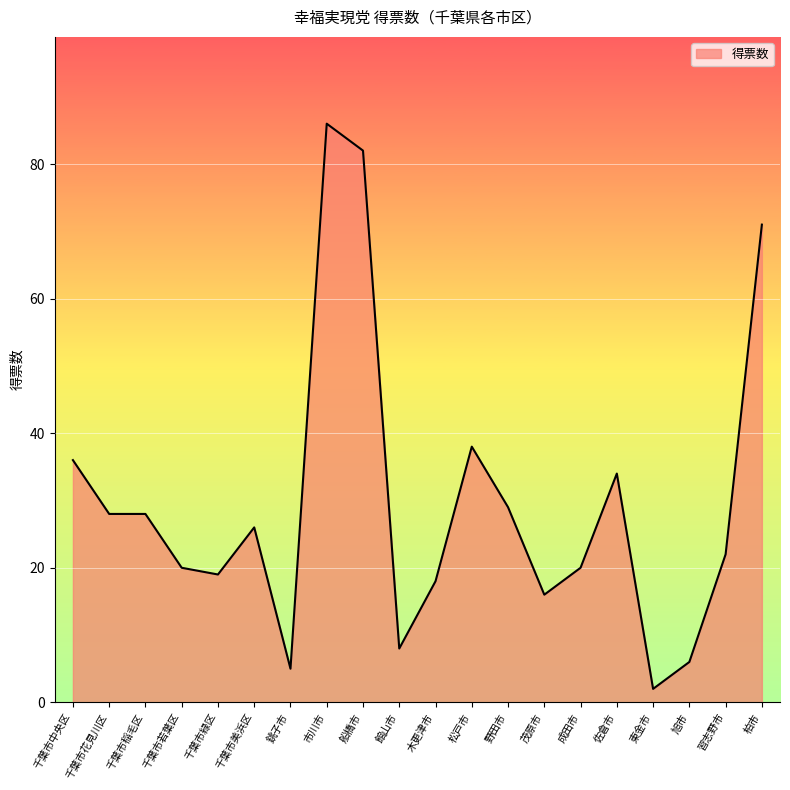

Reading left to right, list all the values displayed in this chart.

千葉市中央区=36	千葉市花見川区=28	千葉市稲毛区=28	千葉市若葉区=20	千葉市緑区=19	千葉市美浜区=26	銚子市=5	市川市=86	船橋市=82	館山市=8	木更津市=18	松戸市=38	野田市=29	茂原市=16	成田市=20	佐倉市=34	東金市=2	旭市=6	習志野市=22	柏市=71